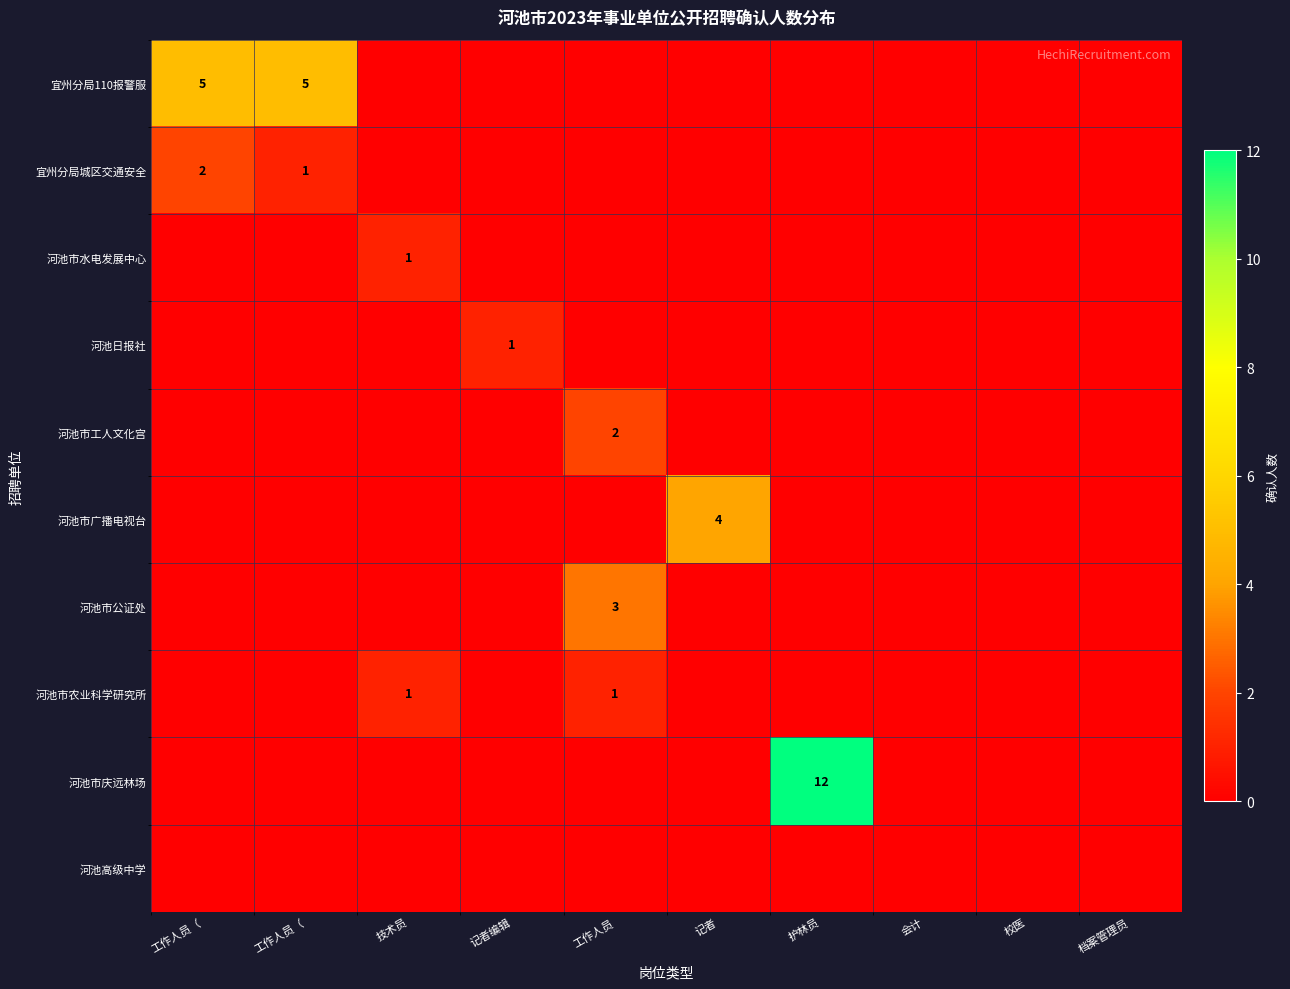

The value of 河池市公证处 at 记者 is 1. True or false?

False